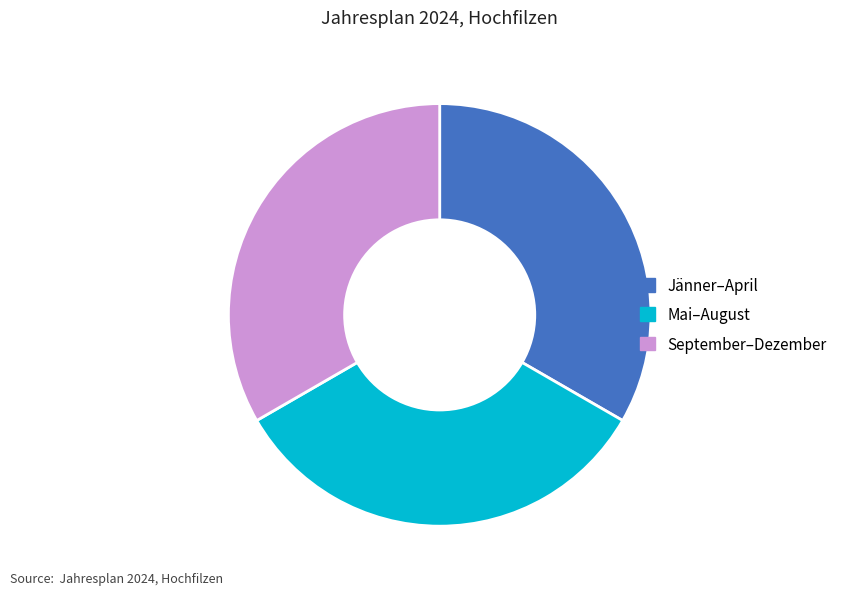

Does any single category account for the majority?

No